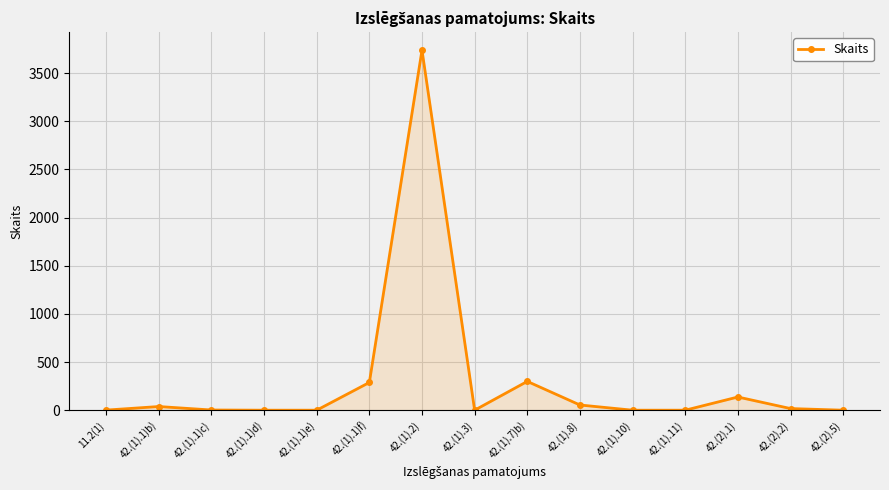

Which category has the highest value across all series?

42.(1).2)